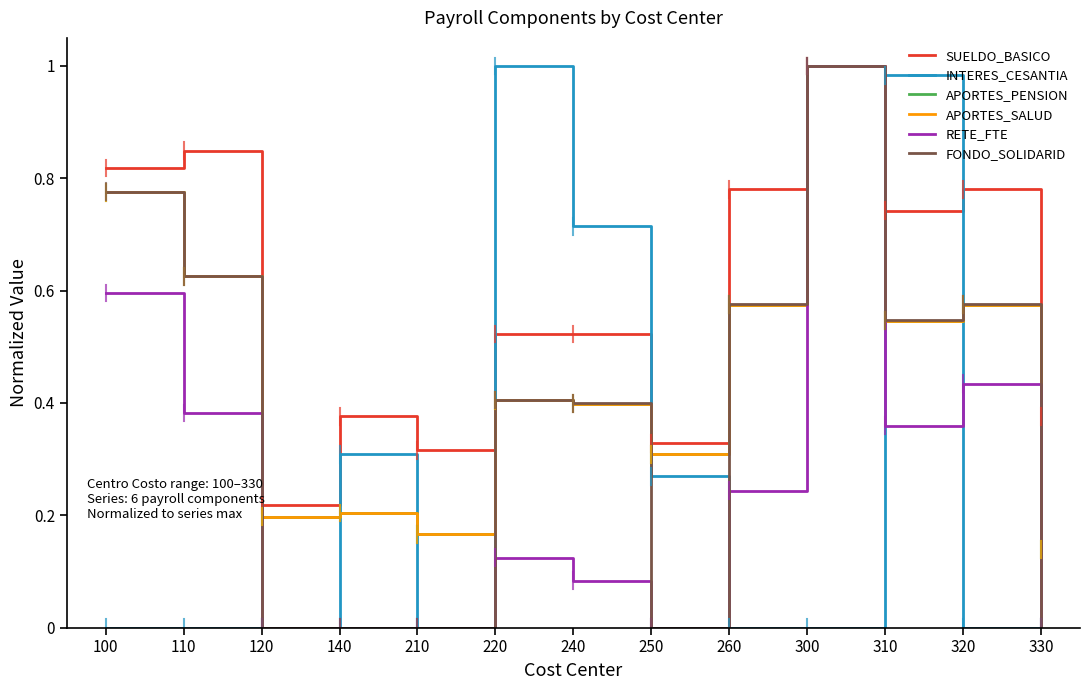

At 250, list the series in order from largest to smallest.

SUELDO_BASICO, APORTES_PENSION, APORTES_SALUD, INTERES_CESANTIA, RETE_FTE, FONDO_SOLIDARID